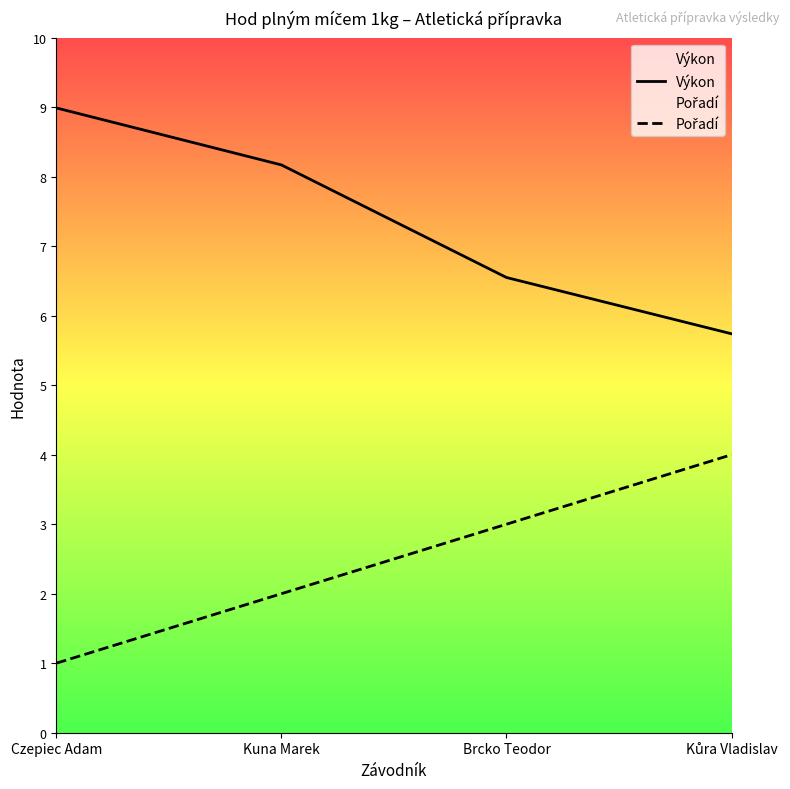

What position from the right is Kůra Vladislav?

1